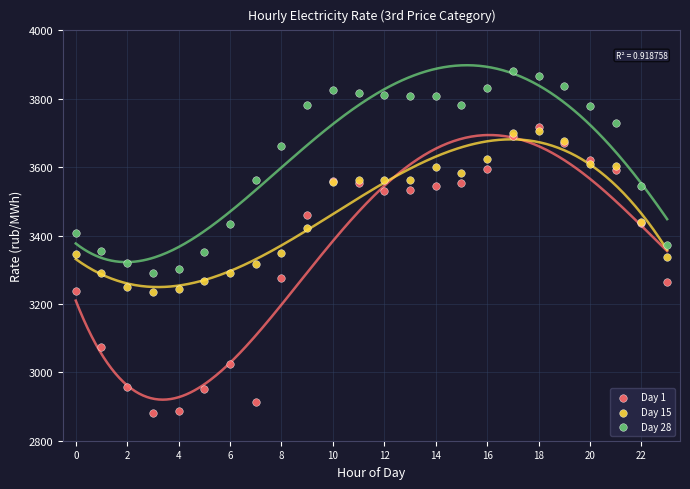

Which series reaches the minimum Y coordinate?

Day 1